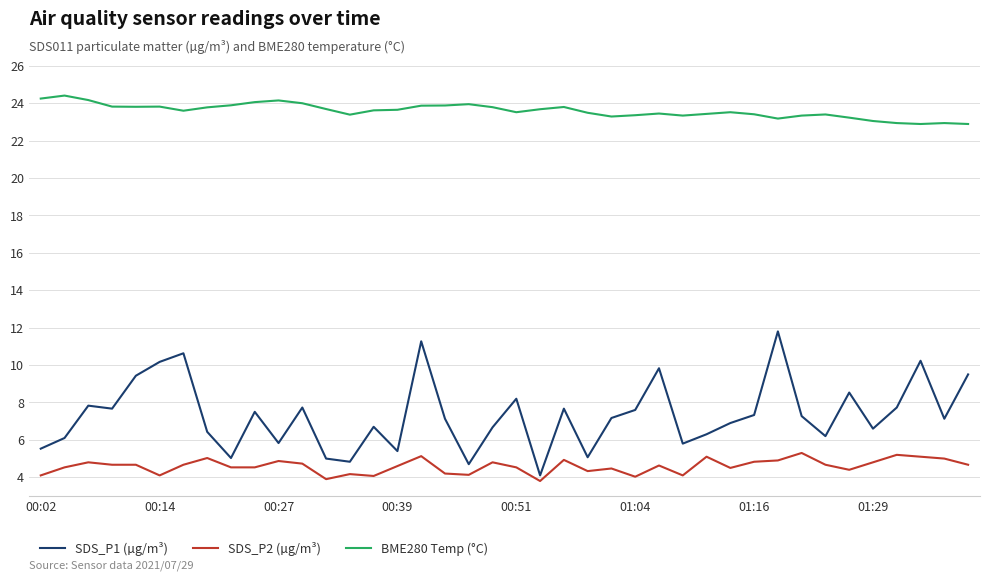

What is the maximum value for SDS_P2 (µg/m³)?

5.3